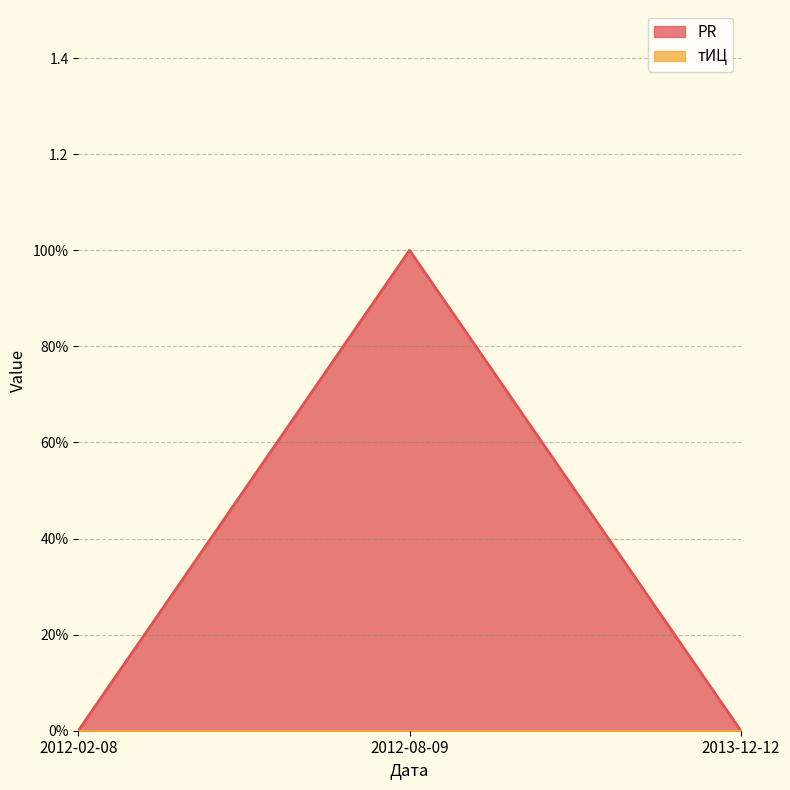

Does the chart have visible grid lines?

Yes